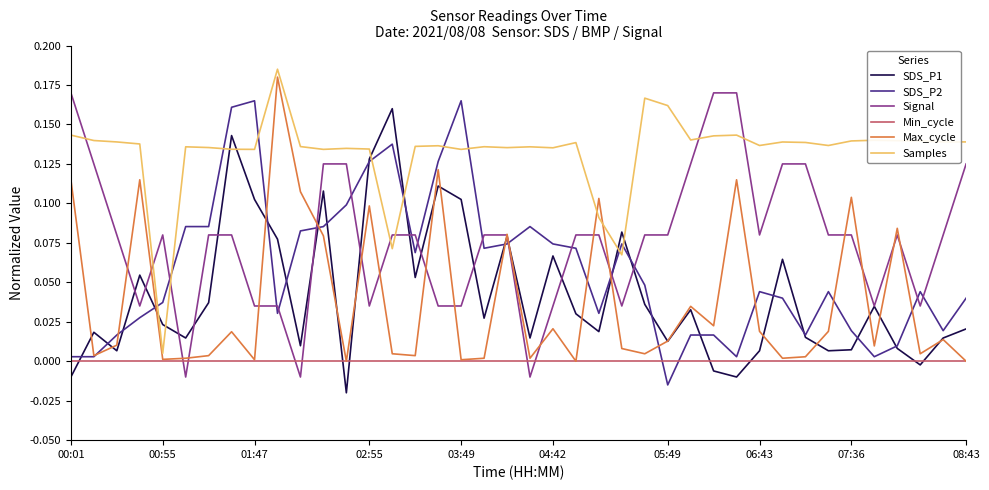

True or false: Min_cycle and Samples cross at least once.

False